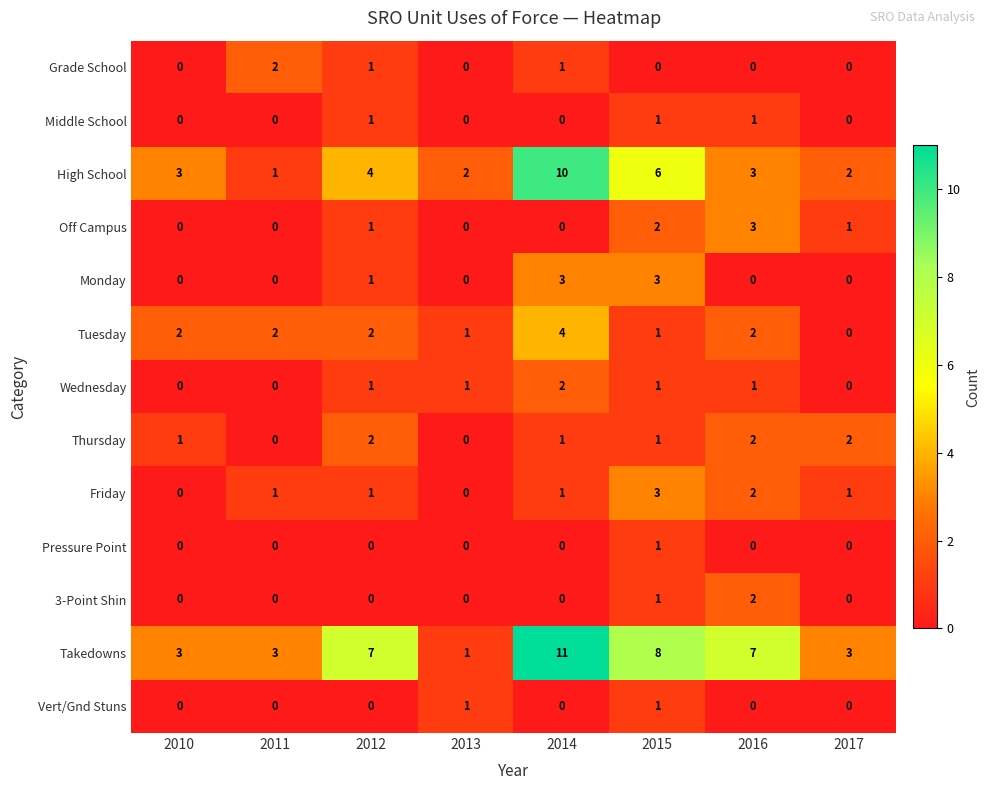

Which series has the largest total across all categories?

Takedowns